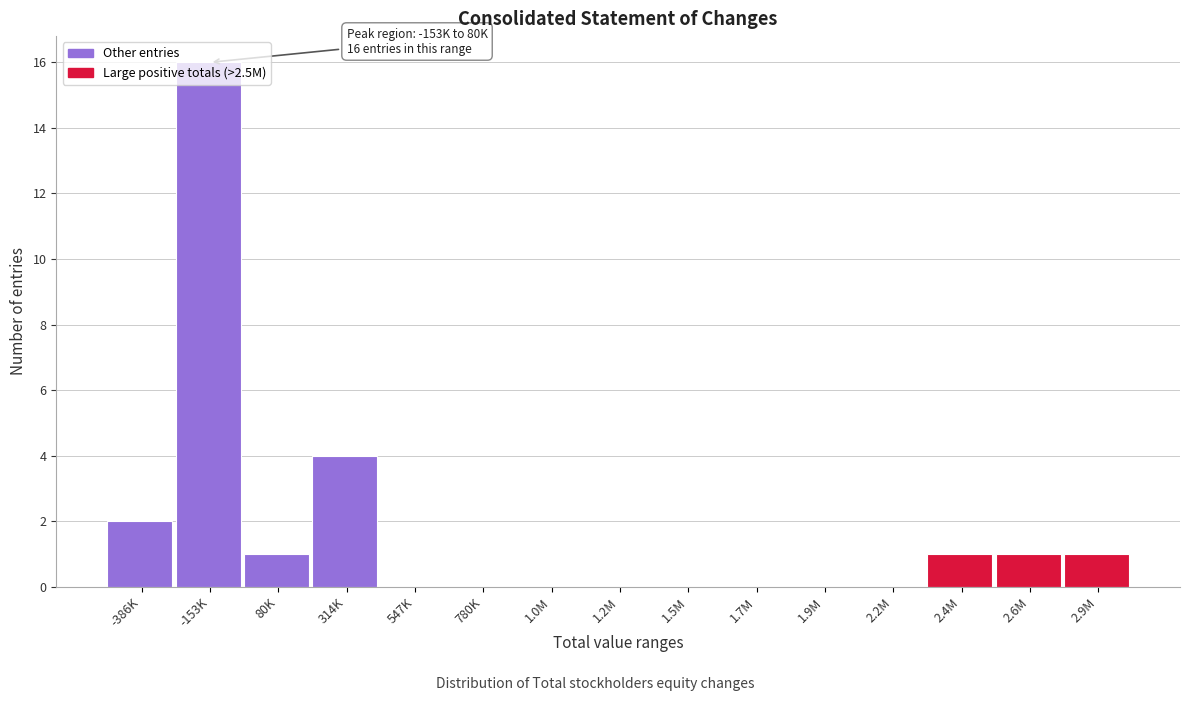

What is the sum of all values?

26